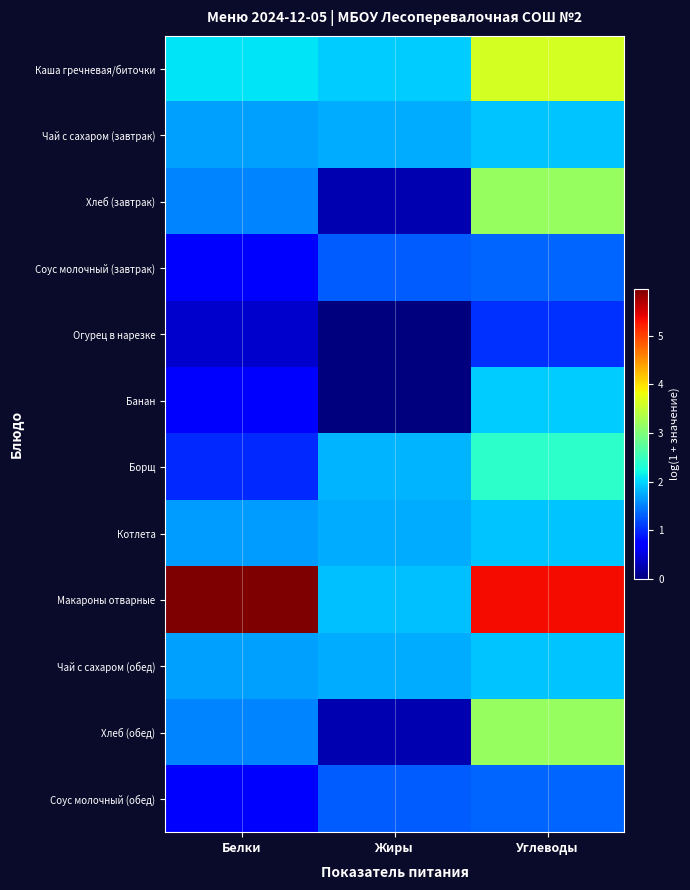

Reading left to right, list all the values displayed in this chart.

Каша гречневая/биточки: Белки=2.1	Жиры=1.9	Углеводы=3.6
Чай с сахаром (завтрак): Белки=1.7	Жиры=1.8	Углеводы=1.9
Хлеб (завтрак): Белки=1.5	Жиры=0.3	Углеводы=3.2
Соус молочный (завтрак): Белки=0.7	Жиры=1.3	Углеводы=1.3
Огурец в нарезке: Белки=0.4	Жиры=0.0	Углеводы=1.0
Банан: Белки=0.7	Жиры=0.0	Углеводы=1.9
Борщ: Белки=1.0	Жиры=1.8	Углеводы=2.4
Котлета: Белки=1.7	Жиры=1.8	Углеводы=1.9
Макароны отварные: Белки=6.0	Жиры=1.9	Углеводы=5.3
Чай с сахаром (обед): Белки=1.7	Жиры=1.8	Углеводы=1.9
Хлеб (обед): Белки=1.5	Жиры=0.3	Углеводы=3.2
Соус молочный (обед): Белки=0.7	Жиры=1.3	Углеводы=1.3